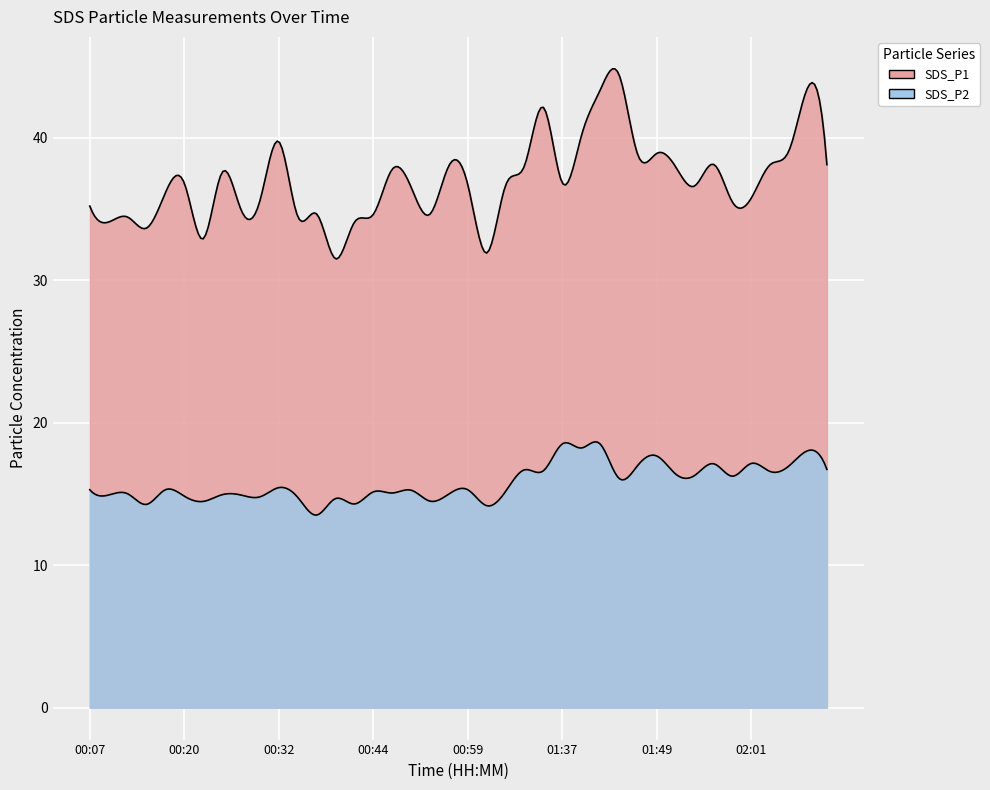

List the labels in order of SDS_P2 value, largest first.

01:37, 01:41, 01:39, 02:19, 01:49, 02:01, 01:56, 01:46, 02:06, 02:22, 01:31, 01:34, 02:04, 01:51, 01:54, 01:59, 01:44, 00:32, 00:07, 00:17, 00:59, 00:49, 01:15, 00:44, 00:47, 00:12, 00:54, 00:25, 00:10, 00:27, 00:20, 00:30, 00:35, 00:39, 00:52, 00:22, 00:42, 00:15, 01:08, 00:37